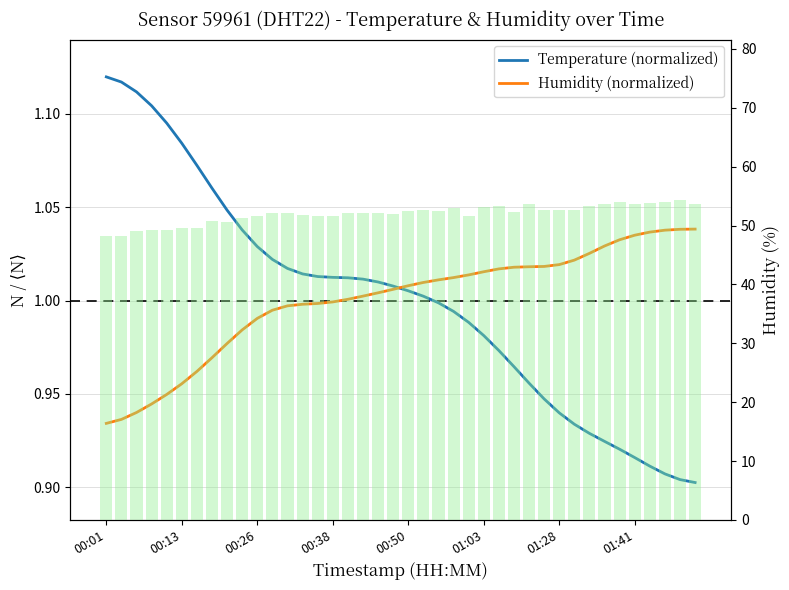

What are all the series names shown in the legend?

Temperature (normalized), Humidity (normalized)